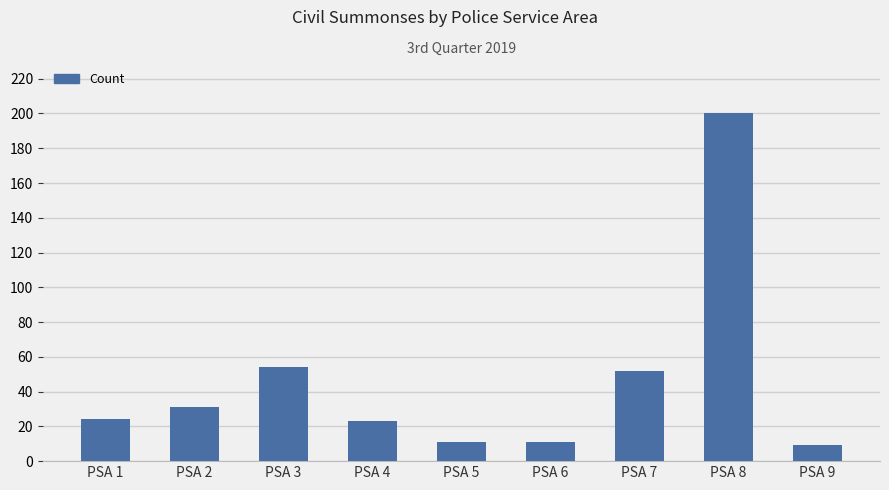

At which category does the chart reach its minimum across all series?

PSA 9